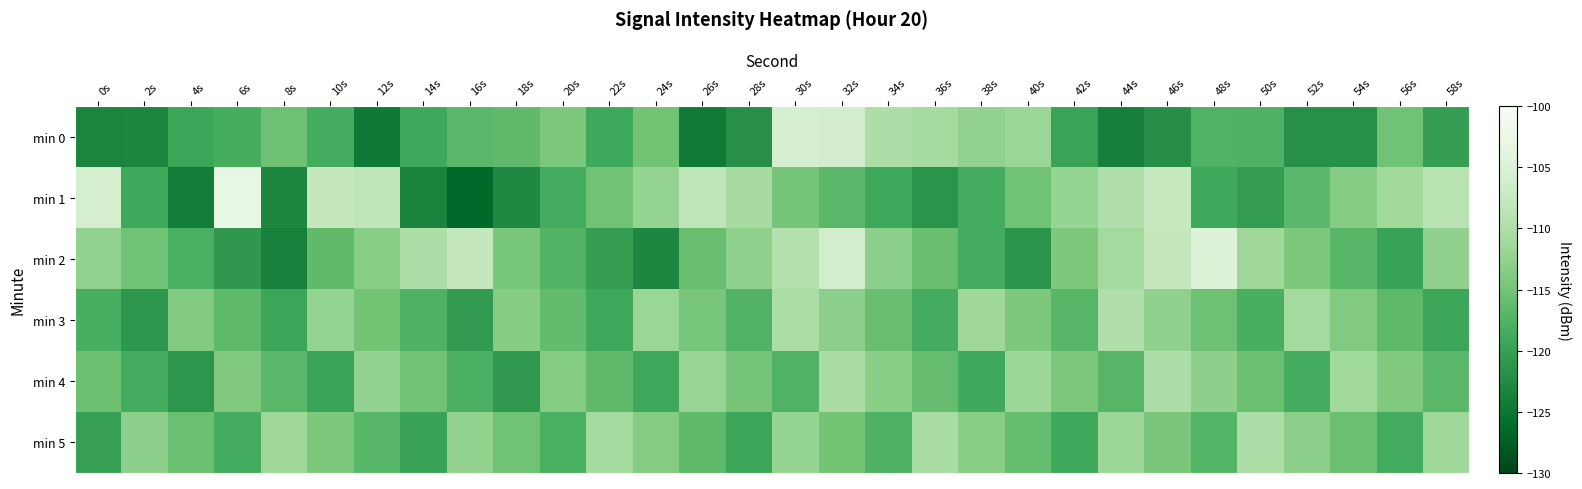

Between 0s and 8s, which is larger?

8s